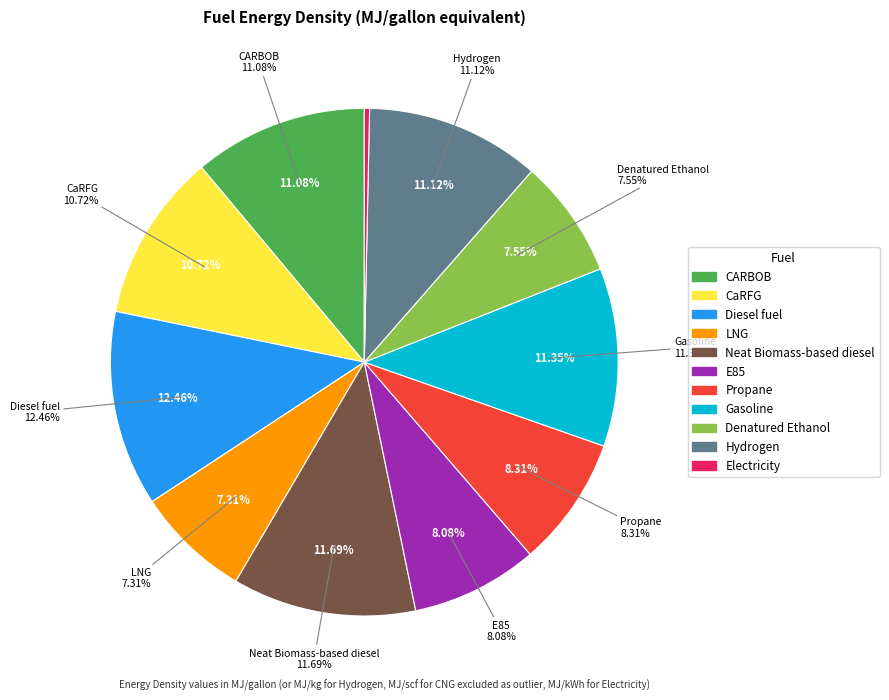

What is the total percentage of CaRFG and Denatured Ethanol?

18.3%